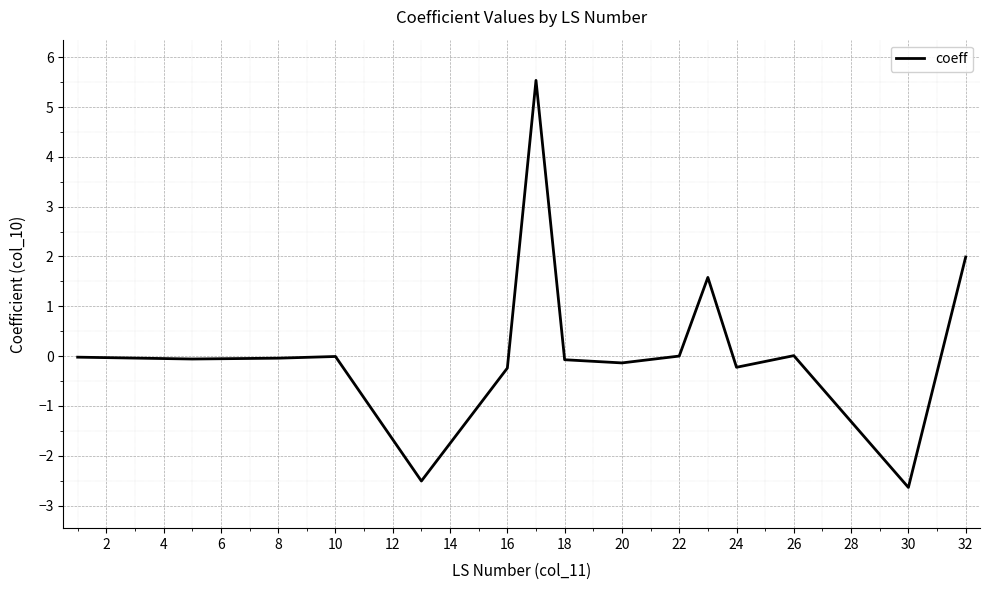

How many interior local valleys (lower than both neighbors) does the data have?

5